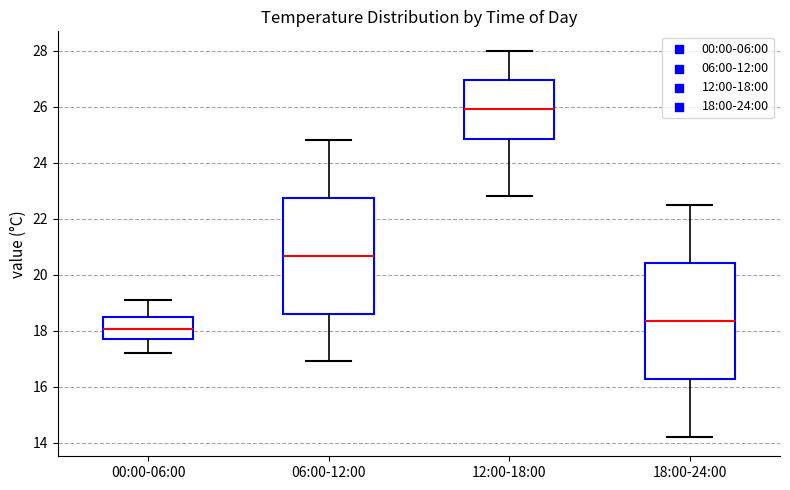

Which box has the lowest median line?

00:00-06:00